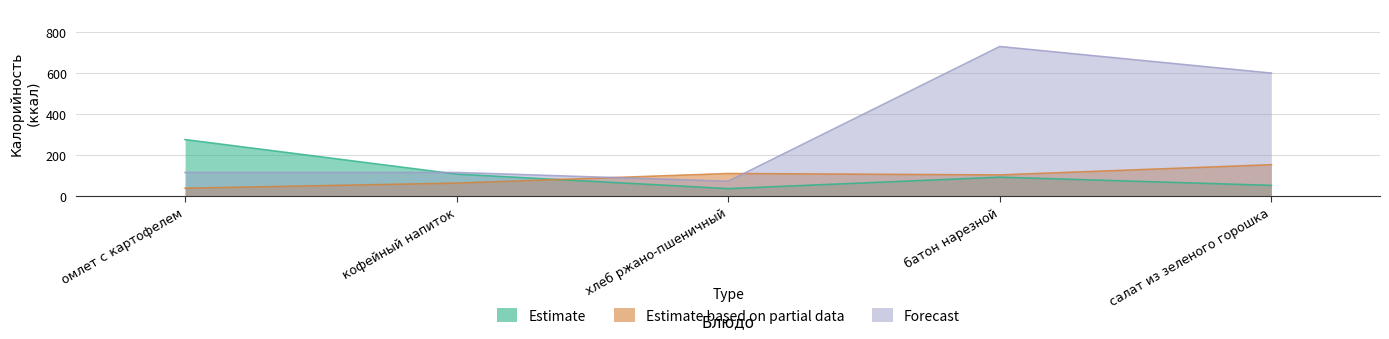

What is the value of the Estimate based on partial data point at the 5th from the left?

153